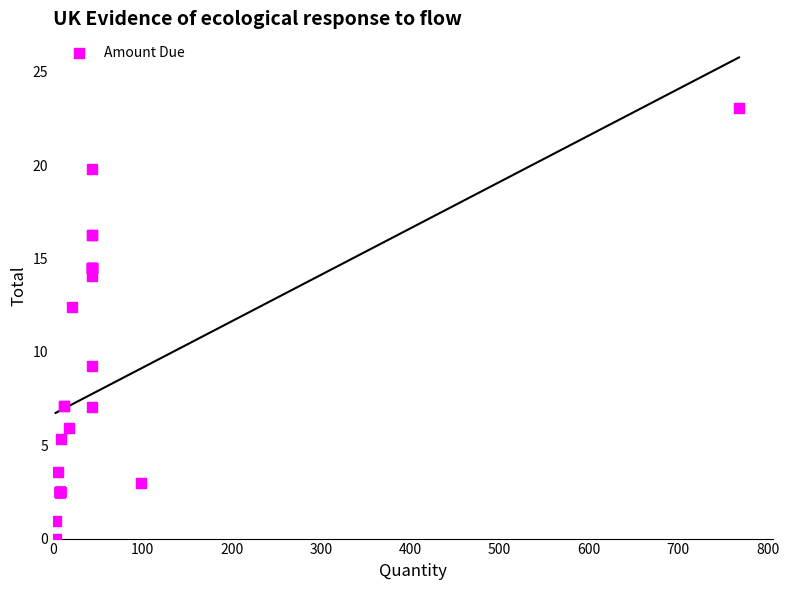

What Y value in the scatter plot is closest to 11?

12.4